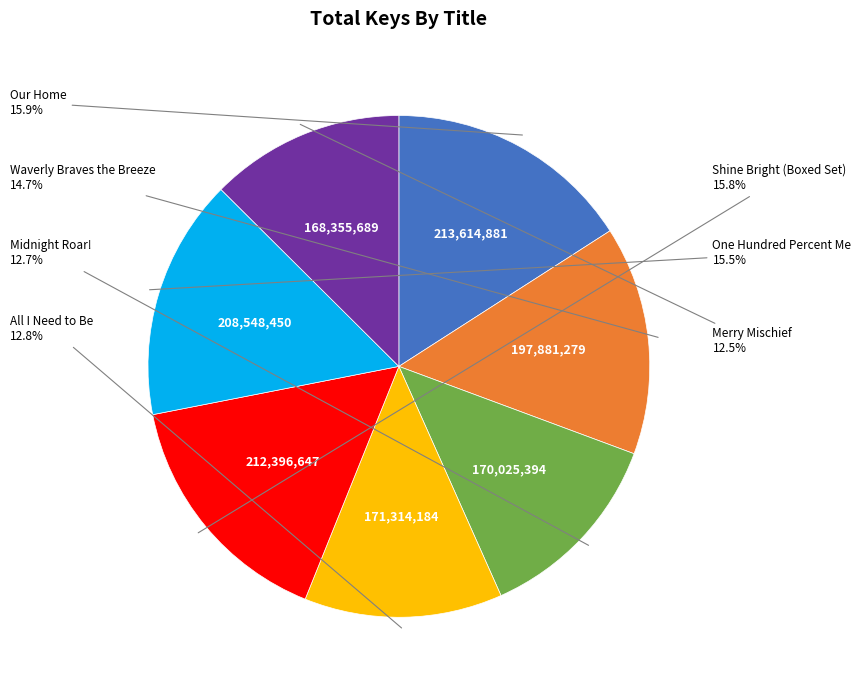

Does any single category account for the majority?

No